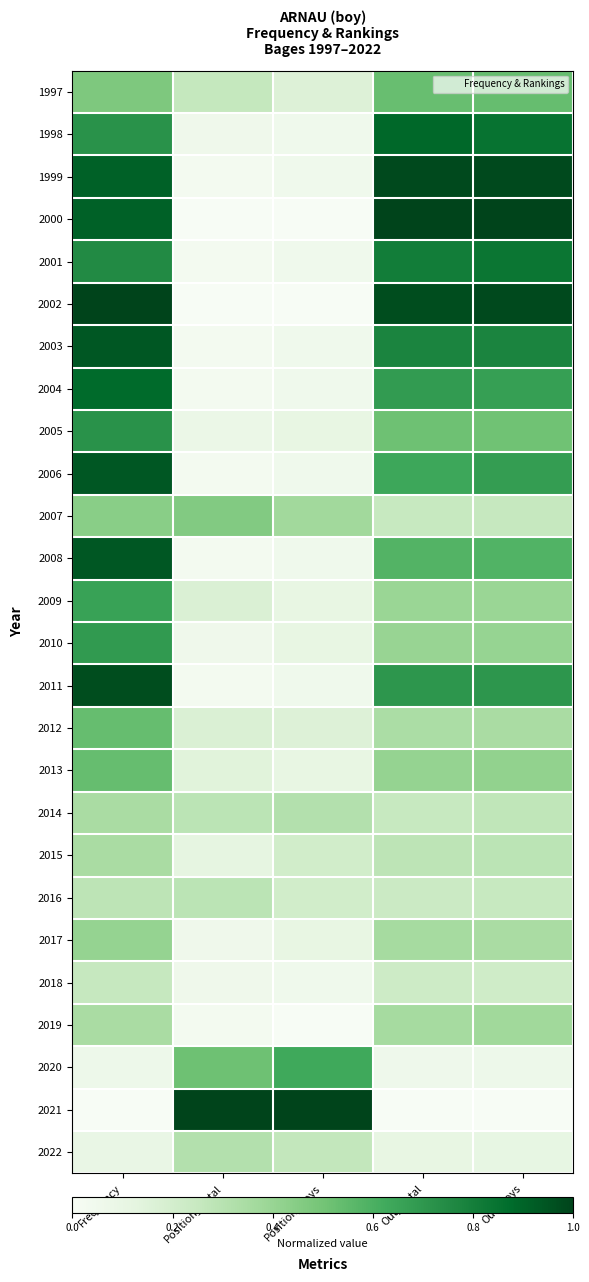

Reading left to right, extract all data points from this chart.

1997: Frequency=0.5	Position_Total=0.3	Position_Boys=0.2	Out_Total=0.5	Out_Boys=0.5
1998: Frequency=0.7	Position_Total=0.1	Position_Boys=0.1	Out_Total=0.9	Out_Boys=0.8
1999: Frequency=0.9	Position_Total=0.0	Position_Boys=0.1	Out_Total=1.0	Out_Boys=1.0
2000: Frequency=0.9	Position_Total=0.0	Position_Boys=0.0	Out_Total=1.0	Out_Boys=1.0
2001: Frequency=0.8	Position_Total=0.0	Position_Boys=0.1	Out_Total=0.8	Out_Boys=0.8
2002: Frequency=1.0	Position_Total=0.0	Position_Boys=0.0	Out_Total=1.0	Out_Boys=1.0
2003: Frequency=0.9	Position_Total=0.0	Position_Boys=0.1	Out_Total=0.8	Out_Boys=0.8
2004: Frequency=0.9	Position_Total=0.0	Position_Boys=0.1	Out_Total=0.7	Out_Boys=0.7
2005: Frequency=0.7	Position_Total=0.1	Position_Boys=0.1	Out_Total=0.5	Out_Boys=0.5
2006: Frequency=0.9	Position_Total=0.0	Position_Boys=0.1	Out_Total=0.6	Out_Boys=0.7
2007: Frequency=0.4	Position_Total=0.5	Position_Boys=0.4	Out_Total=0.2	Out_Boys=0.3
2008: Frequency=0.9	Position_Total=0.0	Position_Boys=0.1	Out_Total=0.6	Out_Boys=0.6
2009: Frequency=0.7	Position_Total=0.2	Position_Boys=0.1	Out_Total=0.4	Out_Boys=0.4
2010: Frequency=0.7	Position_Total=0.1	Position_Boys=0.1	Out_Total=0.4	Out_Boys=0.4
2011: Frequency=1.0	Position_Total=0.0	Position_Boys=0.1	Out_Total=0.7	Out_Boys=0.7
2012: Frequency=0.5	Position_Total=0.2	Position_Boys=0.2	Out_Total=0.3	Out_Boys=0.3
2013: Frequency=0.5	Position_Total=0.1	Position_Boys=0.1	Out_Total=0.4	Out_Boys=0.4
2014: Frequency=0.3	Position_Total=0.3	Position_Boys=0.3	Out_Total=0.2	Out_Boys=0.3
2015: Frequency=0.3	Position_Total=0.1	Position_Boys=0.2	Out_Total=0.3	Out_Boys=0.3
2016: Frequency=0.3	Position_Total=0.3	Position_Boys=0.2	Out_Total=0.2	Out_Boys=0.2
2017: Frequency=0.4	Position_Total=0.1	Position_Boys=0.1	Out_Total=0.4	Out_Boys=0.3
2018: Frequency=0.2	Position_Total=0.1	Position_Boys=0.1	Out_Total=0.2	Out_Boys=0.2
2019: Frequency=0.3	Position_Total=0.0	Position_Boys=0.0	Out_Total=0.4	Out_Boys=0.4
2020: Frequency=0.1	Position_Total=0.5	Position_Boys=0.6	Out_Total=0.1	Out_Boys=0.1
2021: Frequency=0.0	Position_Total=1.0	Position_Boys=1.0	Out_Total=0.0	Out_Boys=0.0
2022: Frequency=0.1	Position_Total=0.3	Position_Boys=0.3	Out_Total=0.1	Out_Boys=0.1